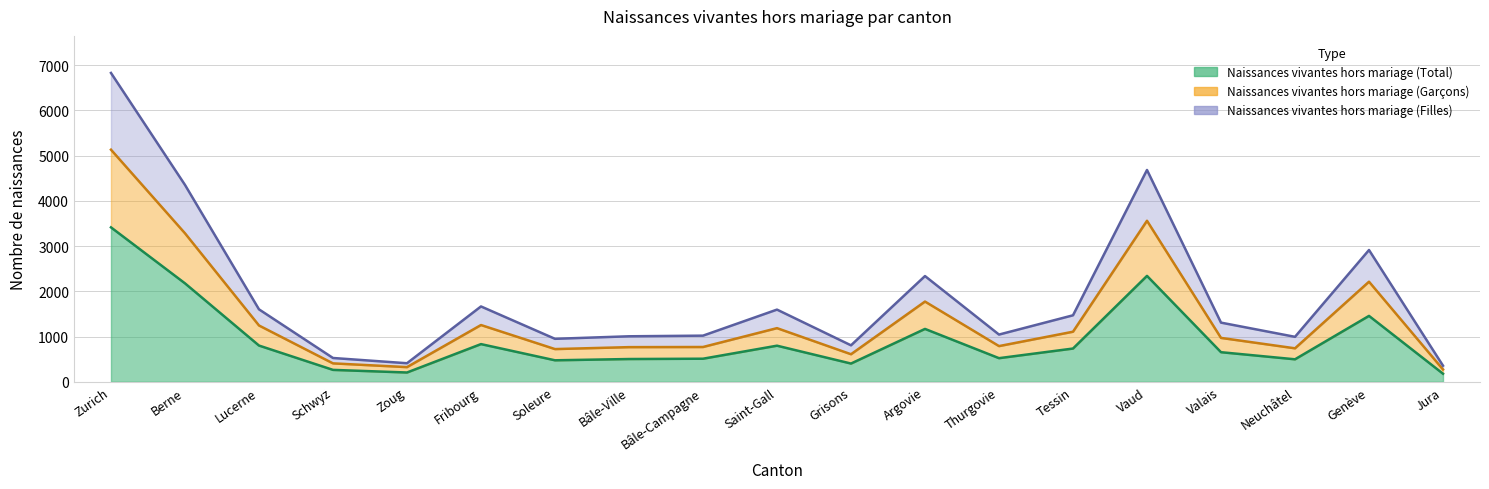

What is the value of the Naissances vivantes hors mariage (Total) point at the 11th from the left?

403